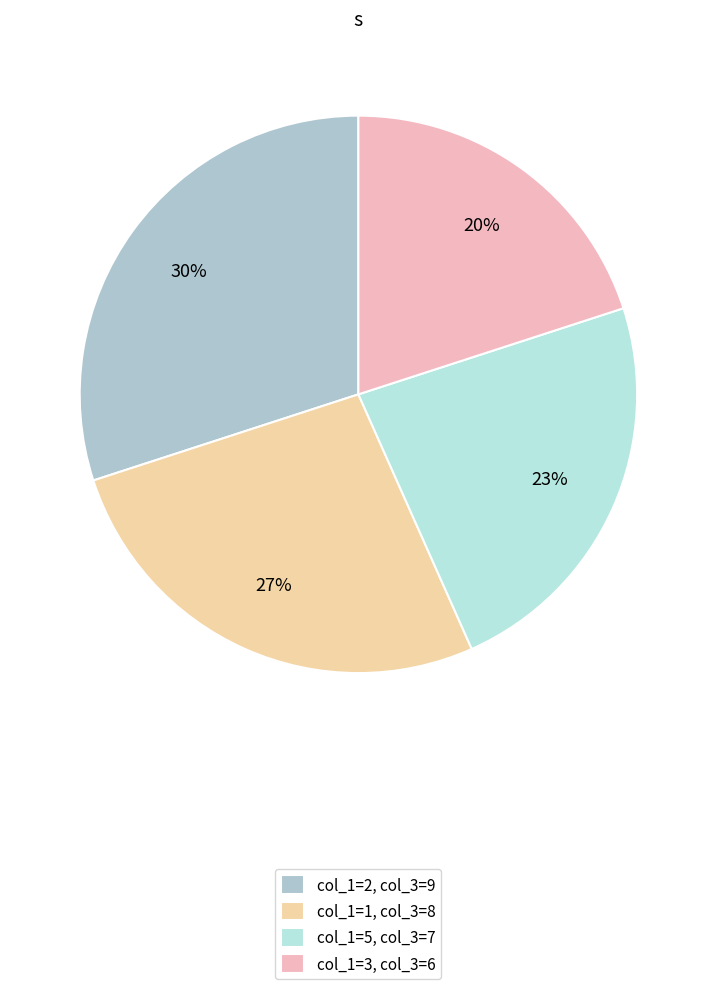

How many slices are in this pie chart?

4